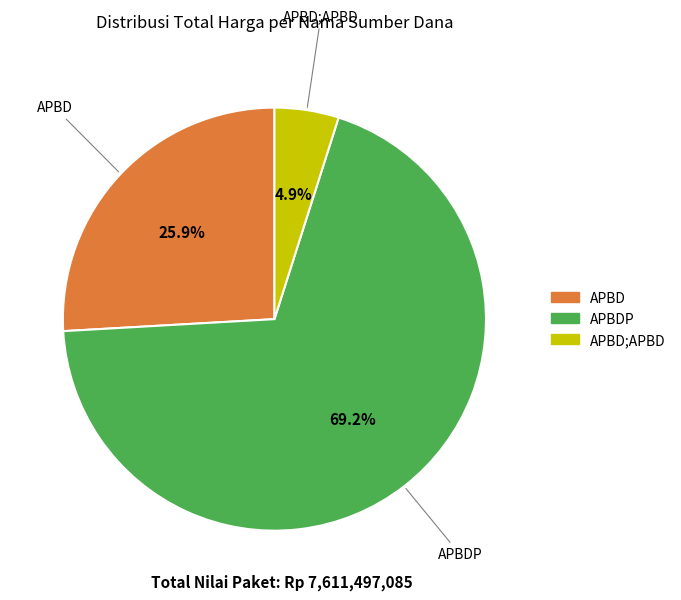

Is there a majority slice in this chart?

Yes